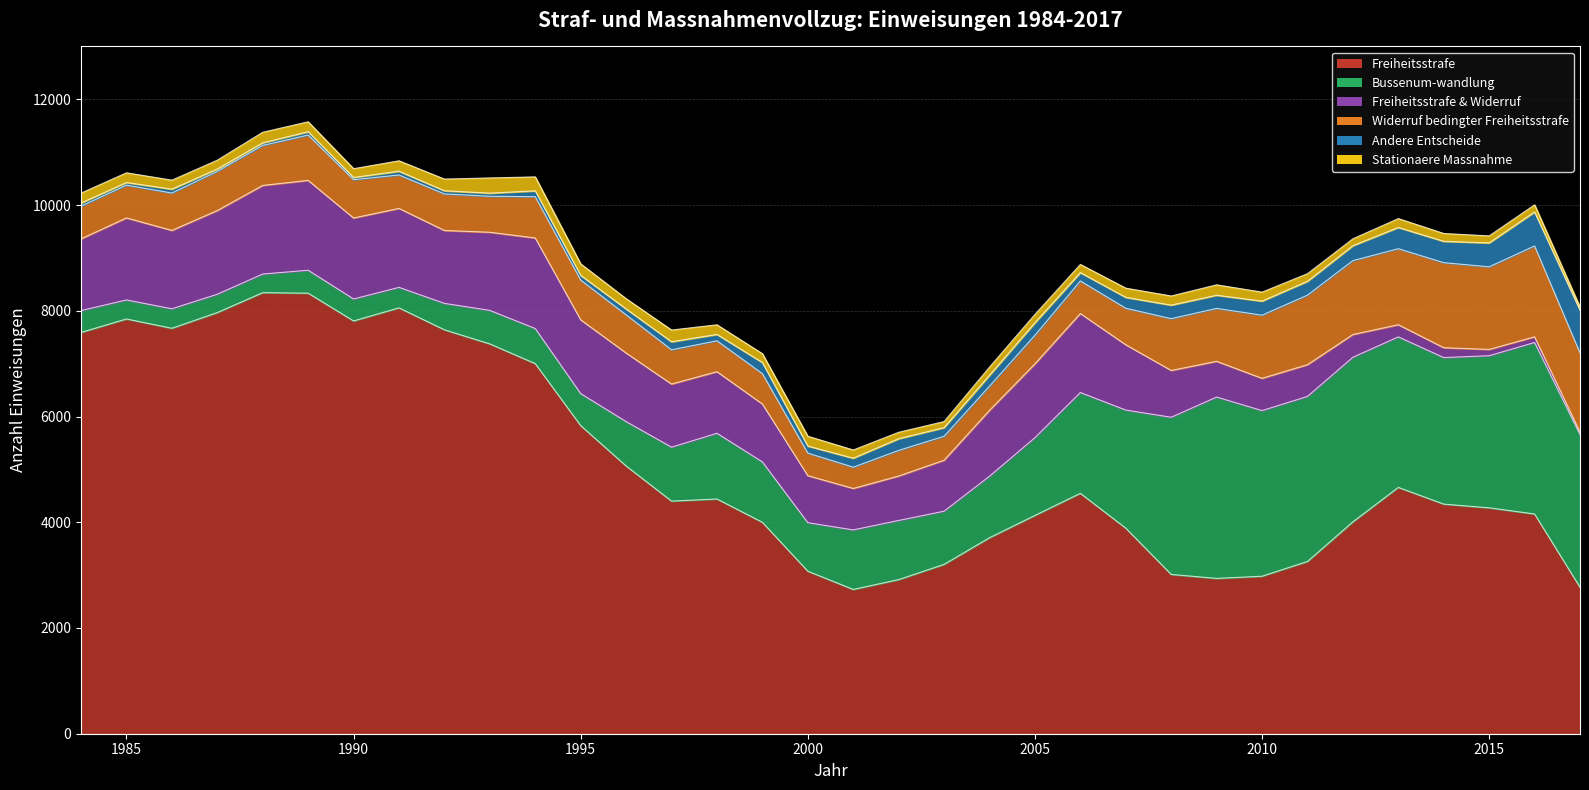

True or false: Bussenum-wandlung has more than 2 interior local peaks.

True